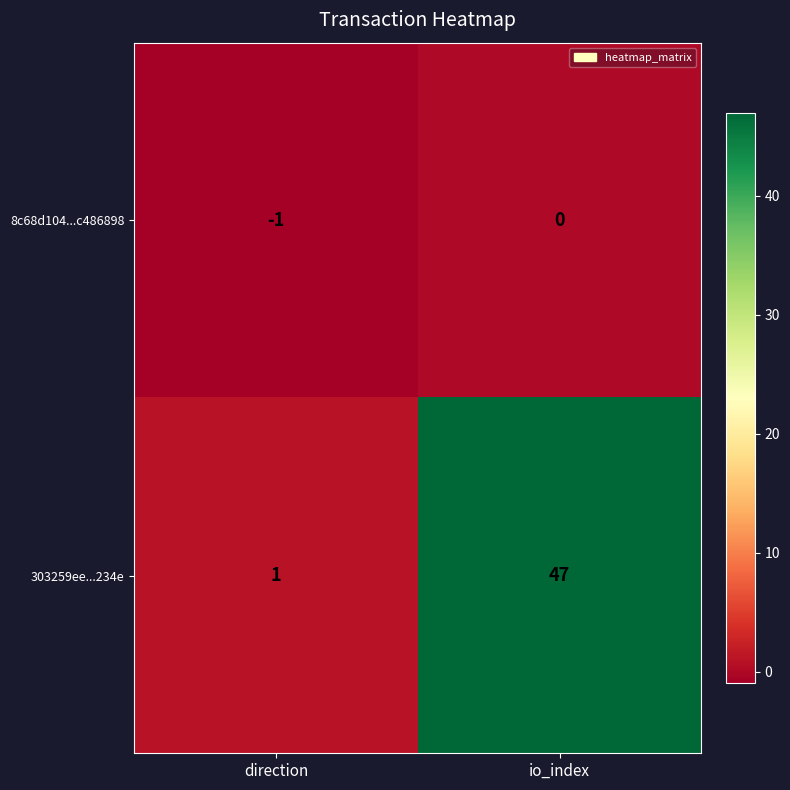

Is it true that 8c68d104...c486898 equals -1 at direction?

True